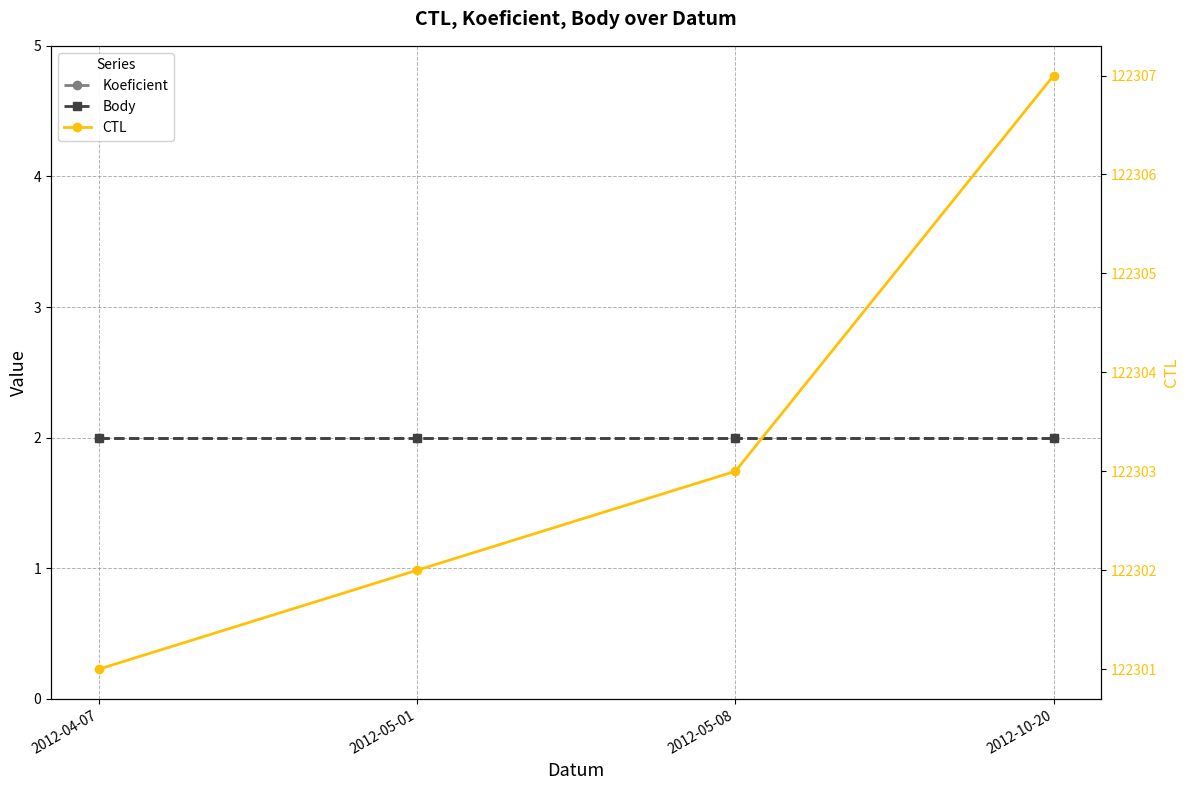

What is the minimum value for CTL?

122301